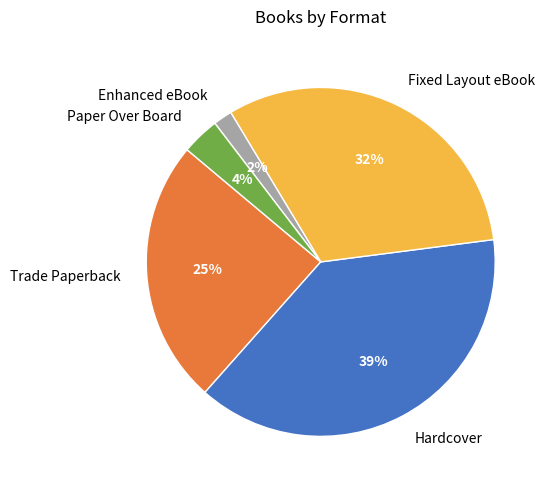

Approximately how many times larger is the value at Trade Paperback compared to Fixed Layout eBook?

0.8